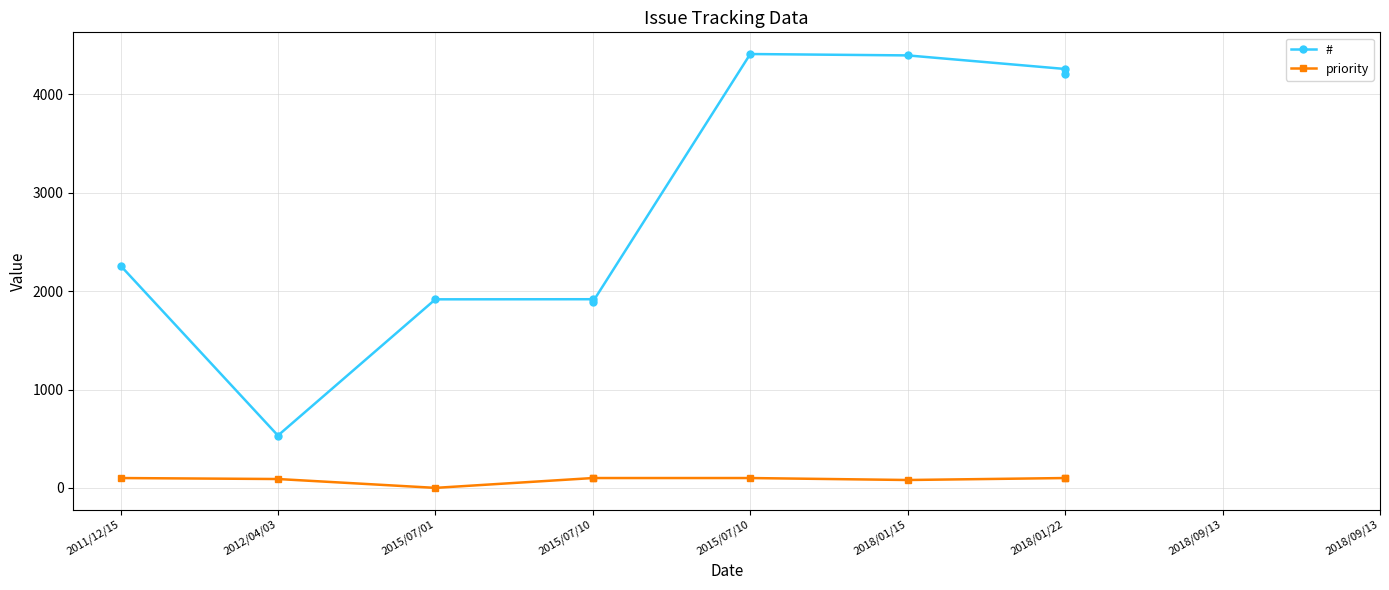

How many interior local valleys does the # series have?

2